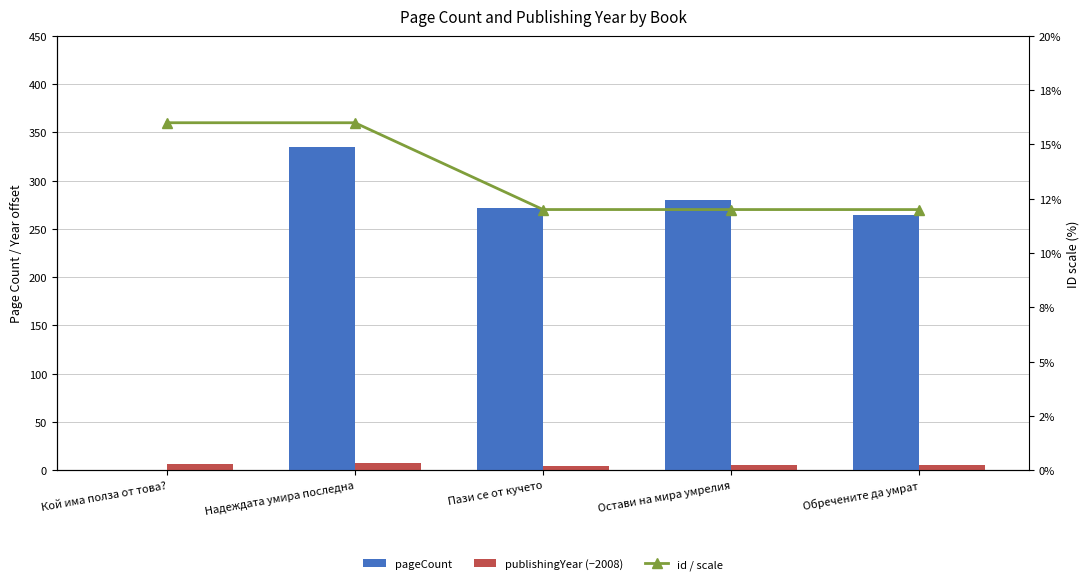

What are all the series names shown in the legend?

pageCount, publishingYear (−2008), id / scale